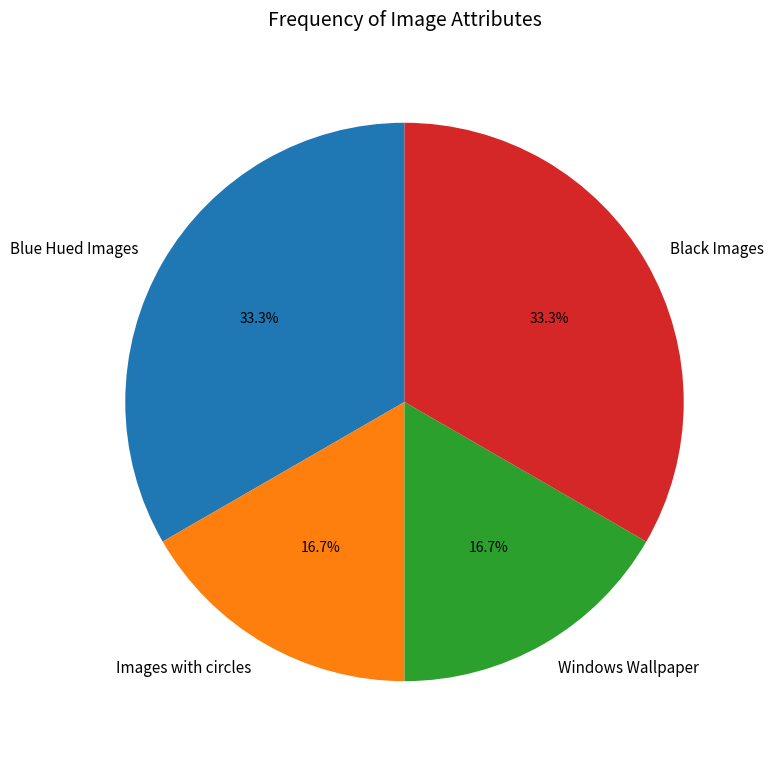

Is there a majority slice in this chart?

No